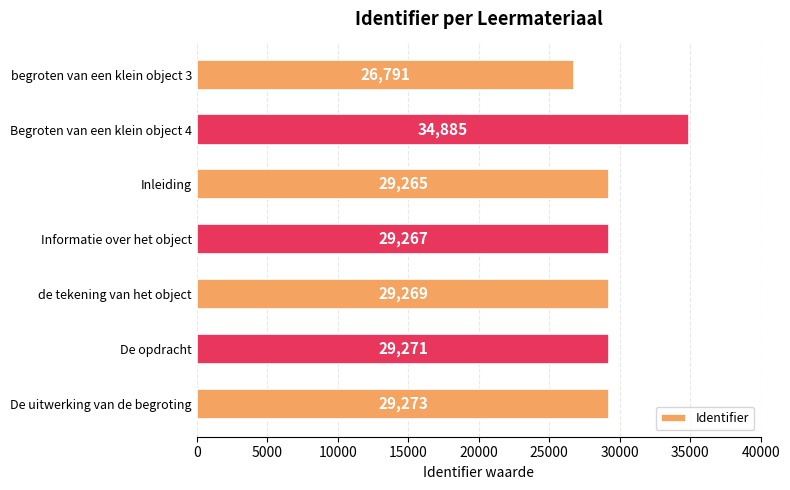

Reading top to bottom, list all the values displayed in this chart.

26791	34885	29265	29267	29269	29271	29273